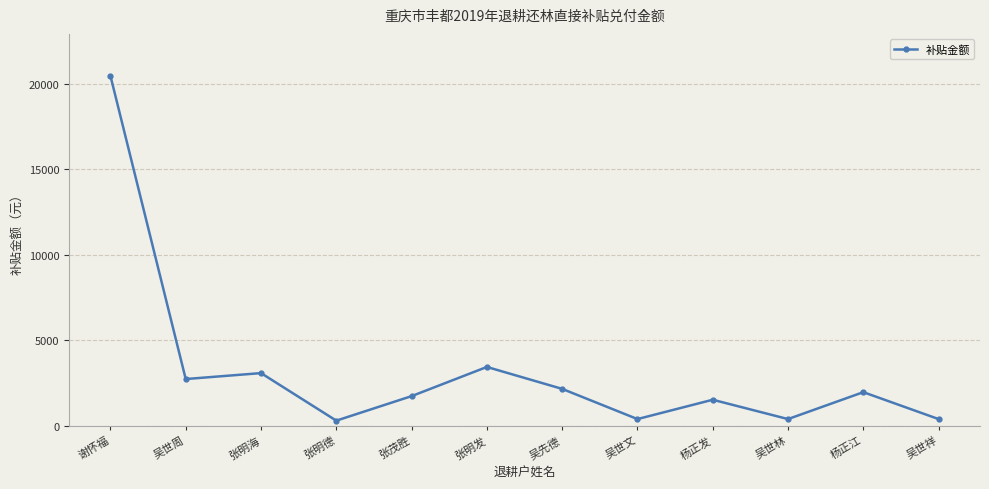

What is the ratio of the value at 张明德 to the value at 吴先德?

0.1